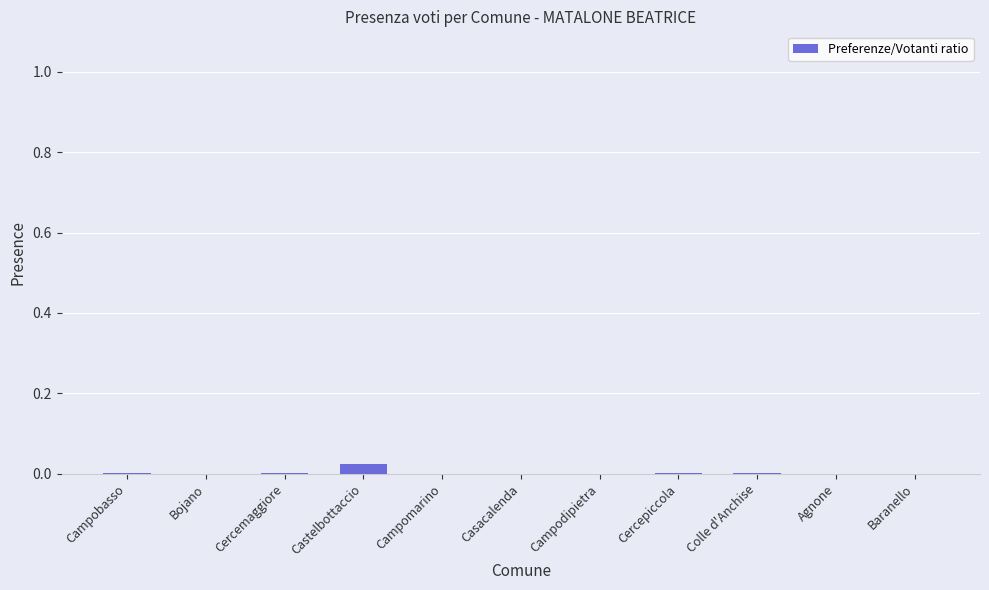

Is it true that the value at Agnone is 0.0?

True